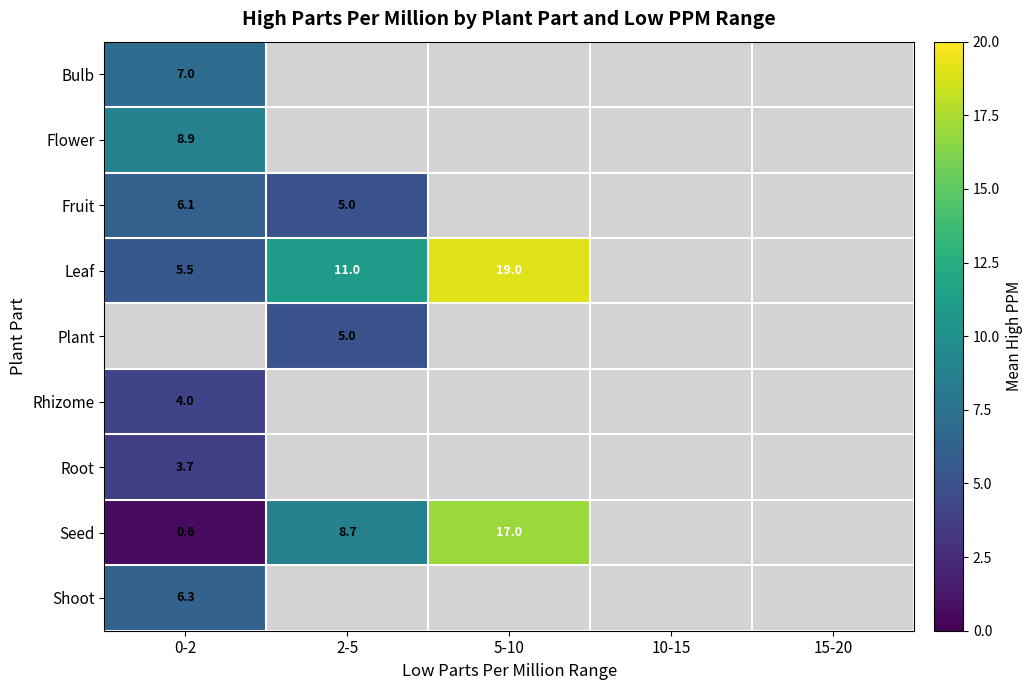

Count the number of data series in this chart.

9